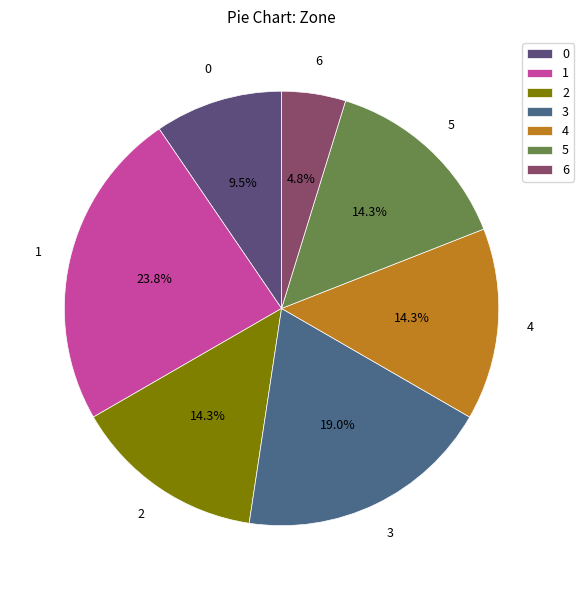

What is the ratio of the value at 6 to the value at 0?

0.5